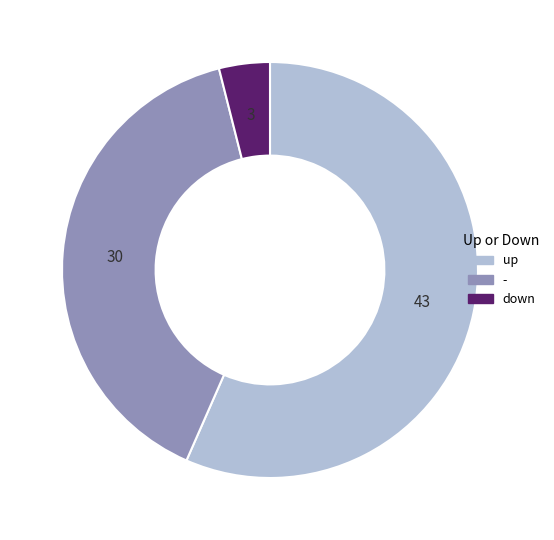

Is there a majority slice in this chart?

Yes